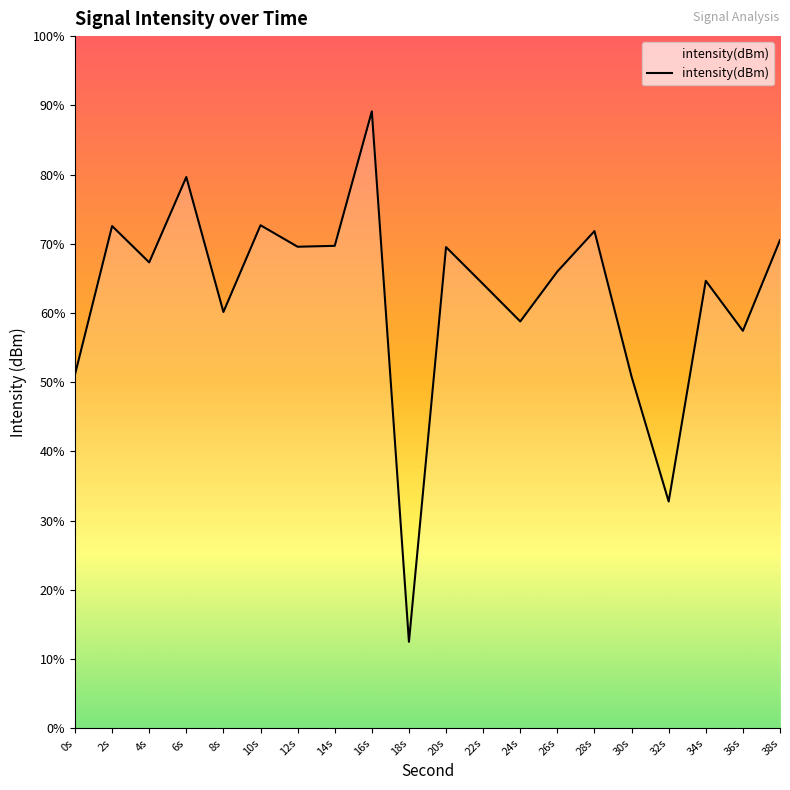

Where is the data nearest to the value -129?

0s